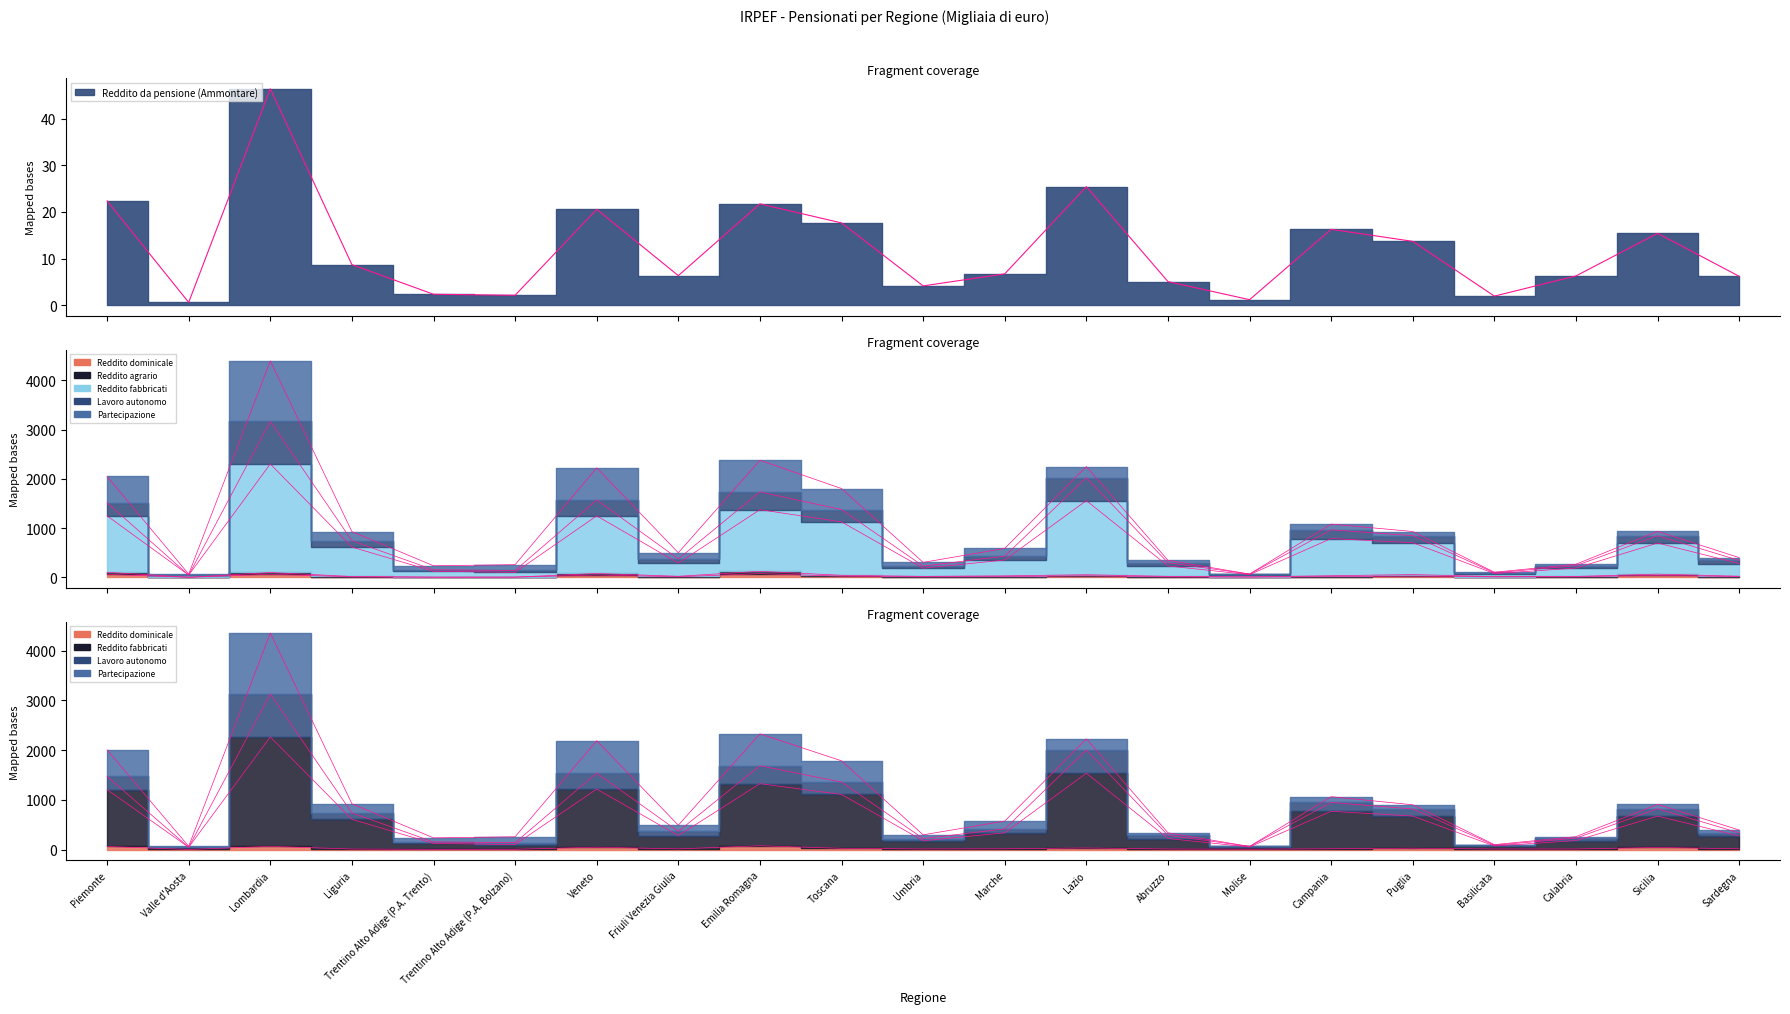

What is the highest value of the Reddito da lavoro autonomo (Ammontare) series?

3130259